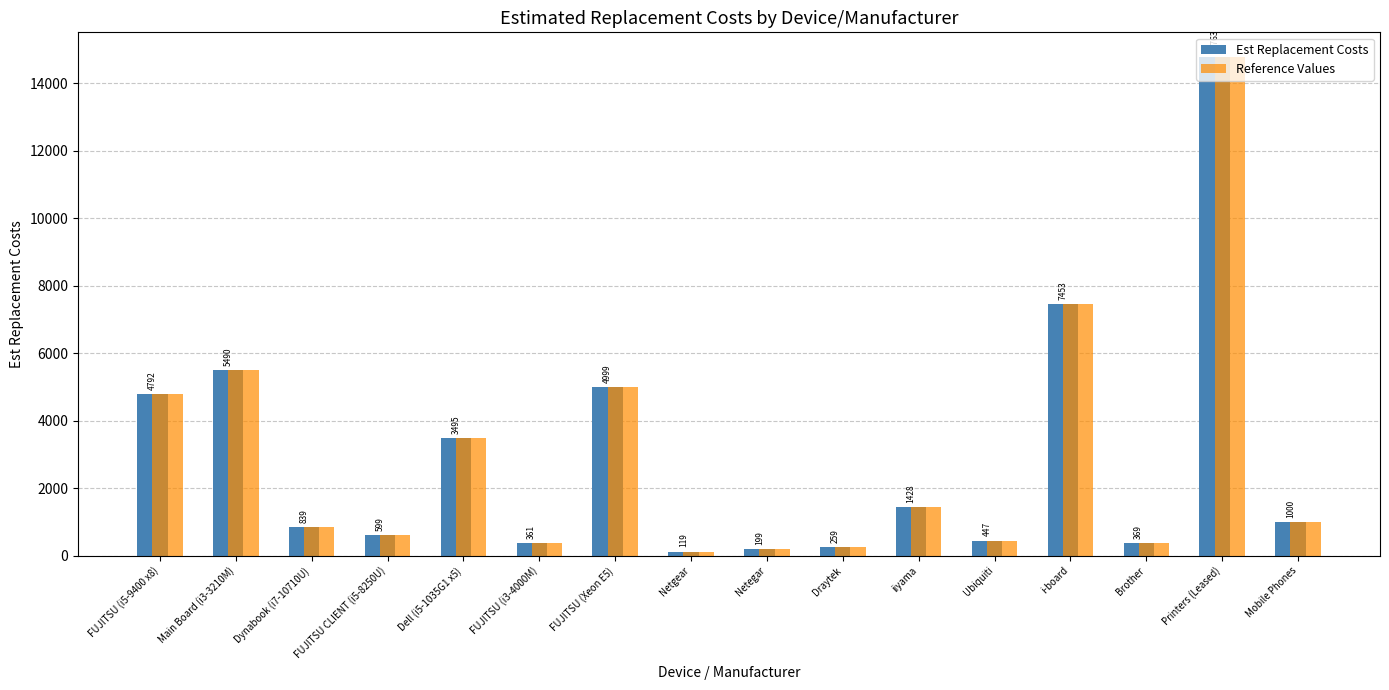

List the labels in order of Est Replacement Costs value, smallest first.

Netgear, Netegar, Draytek, FUJITSU (i3-4000M), Brother, Ubiquiti, FUJITSU CLIENT (i5-8250U), Dynabook (i7-10710U), Mobile Phones, iiyama, Dell (i5-1035G1 x5), FUJITSU (i5-9400 x8), FUJITSU (Xeon E5), Main Board (i3-3210M), i-board, Printers (Leased)